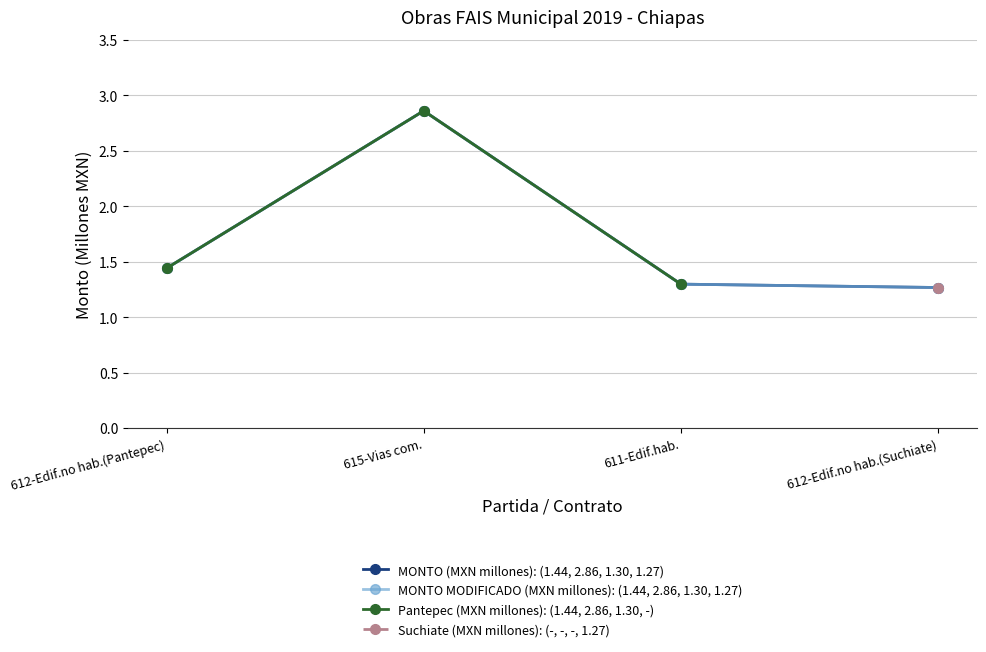

At which label is Pantepec (MXN millones): (1.44, 2.86, 1.30, -) closest to 2?

612-Edif.no hab.(Pantepec)